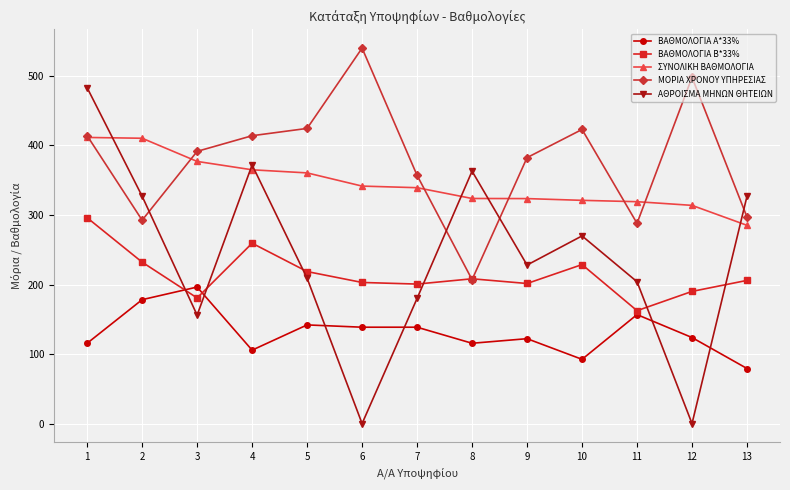

True or false: ΒΑΘΜΟΛΟΓΙΑ Β*33% has a value of 296.0 at 1.

True